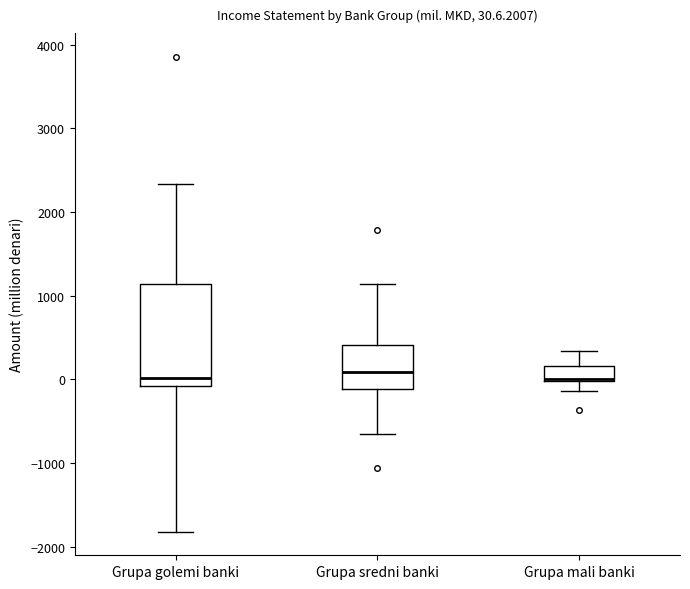

Comparing the boxes themselves (not the whiskers), which one is the tallest?

Grupa golemi banki